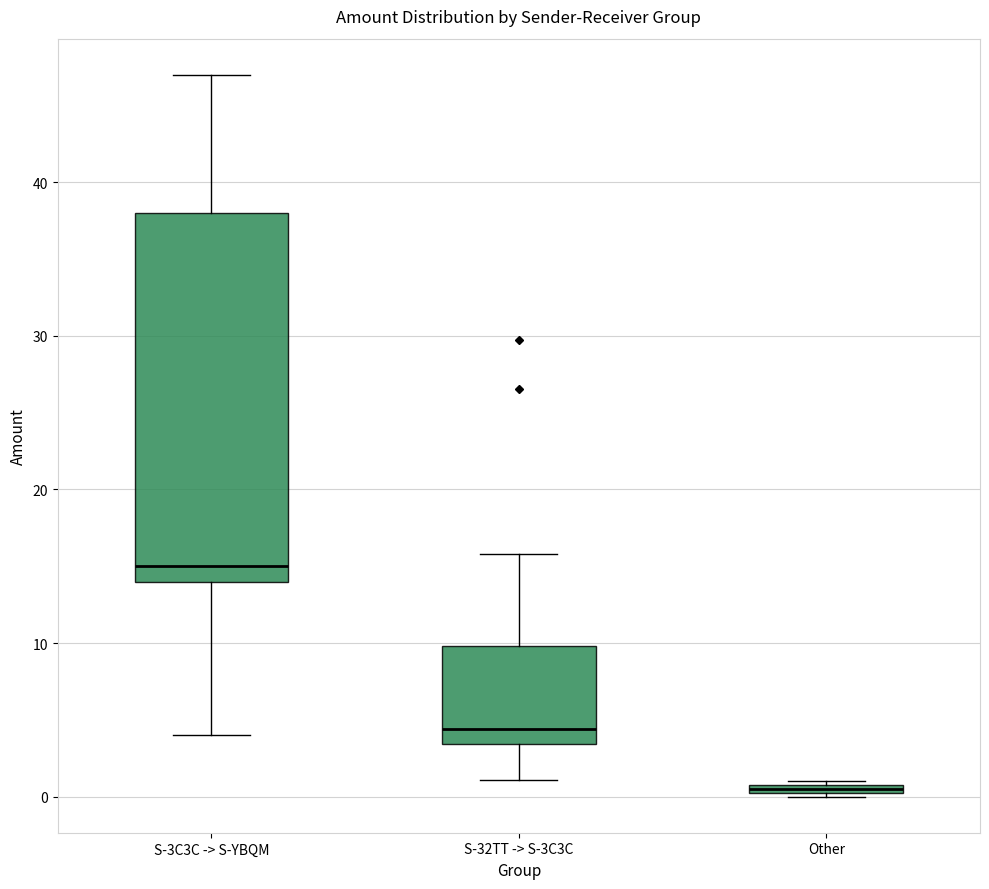

Which box has the lowest median line?

Other